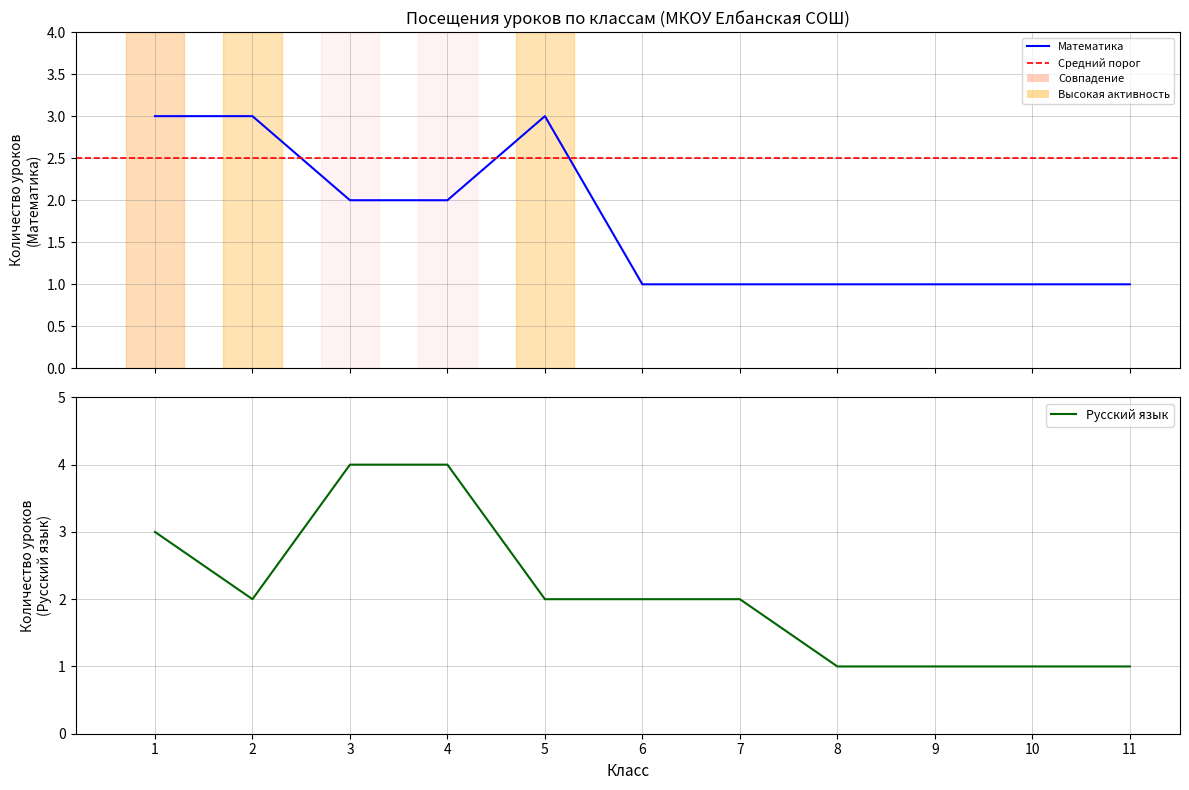

Is it true that Математика equals 3 at 1?

True